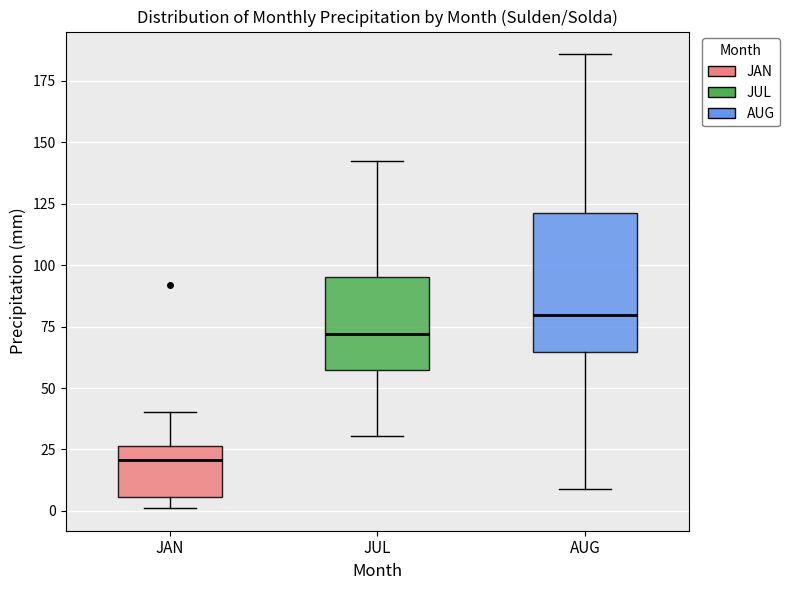

Where does the median line of the box for AUG sit on the y-axis? The values are not printed on the chart, so give them approximately, as read against the axis.

80